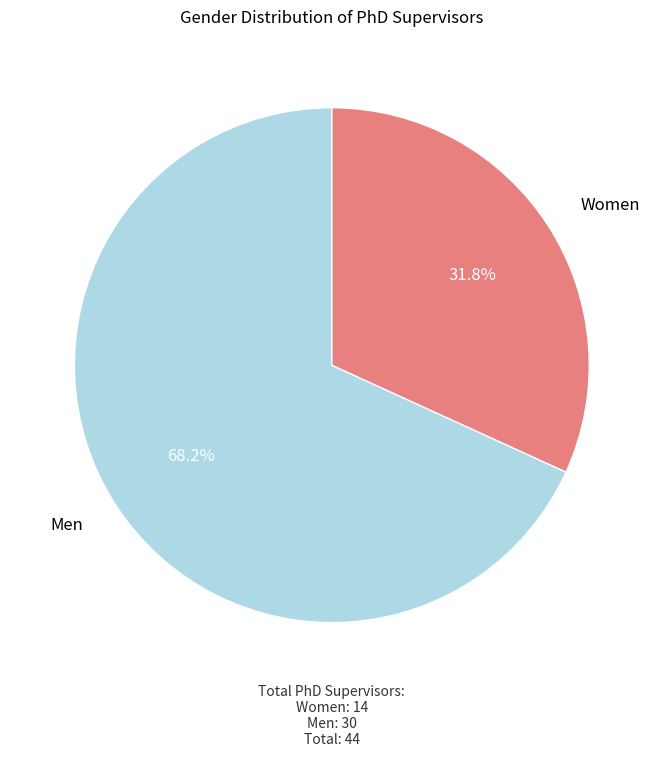

Is there a majority slice in this chart?

Yes